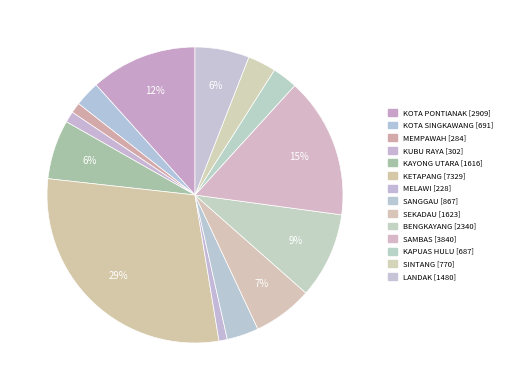

How many segments does this pie chart have?

14